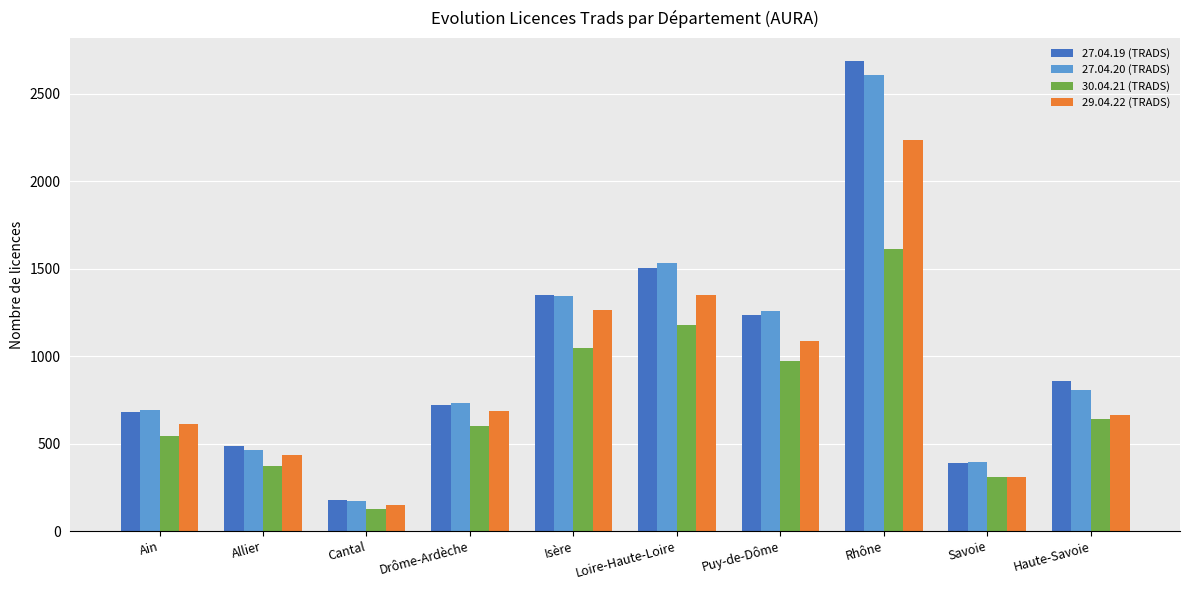

Which series has the widest spread of values?

27.04.19 (TRADS)